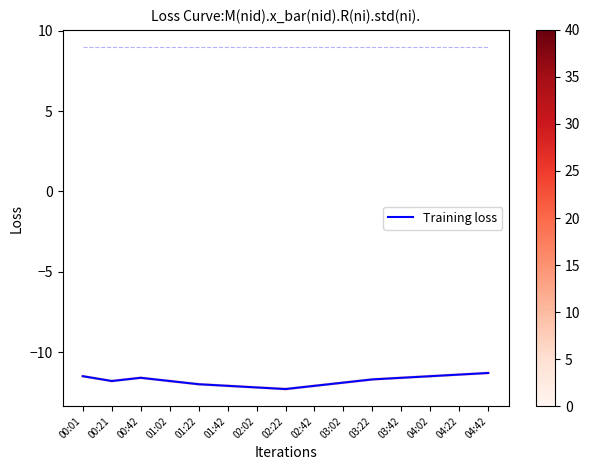

Does the chart display data point markers on the line(s)?

No